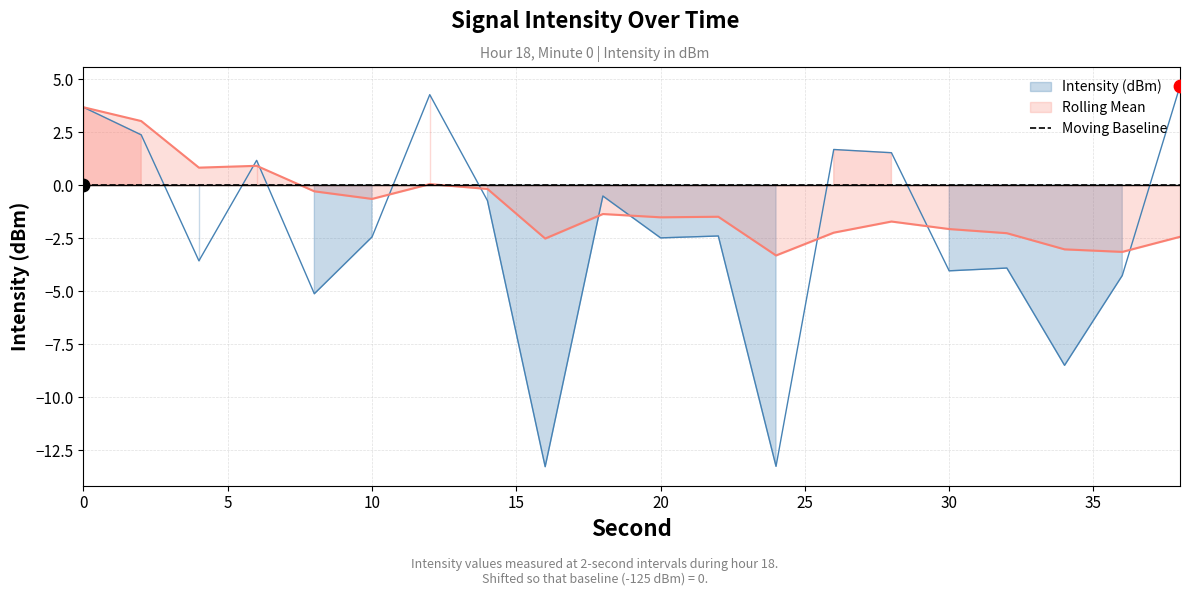

Is the value of Intensity (dBm) at 6 greater than the value of Rolling Mean at 18?

Yes